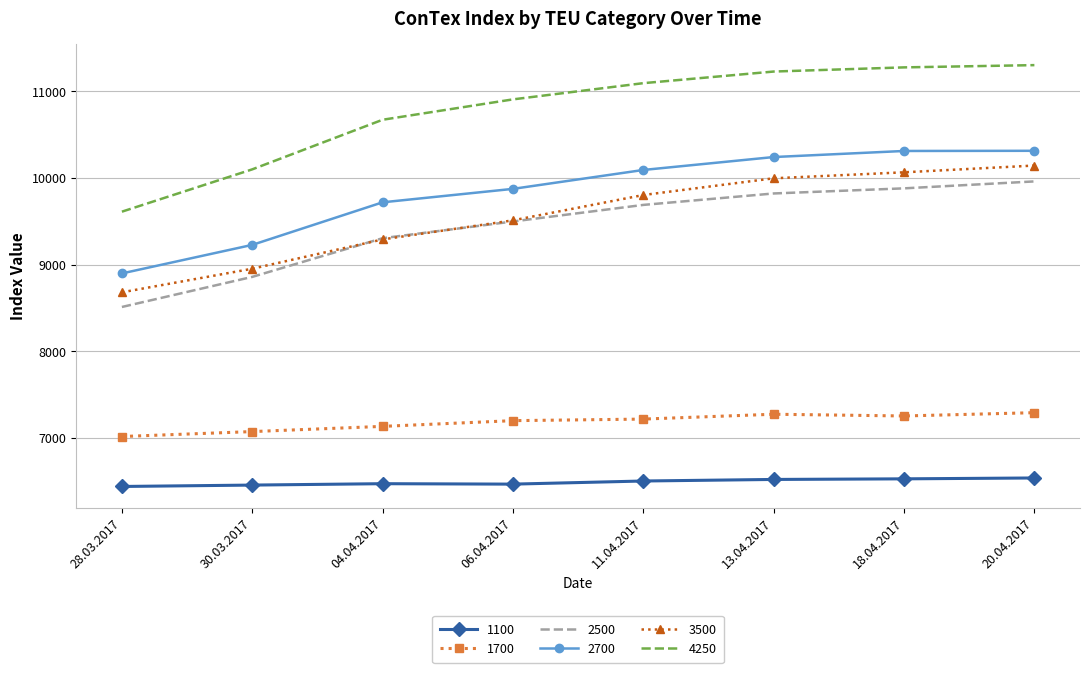

What are all the series names shown in the legend?

1100, 1700, 2500, 2700, 3500, 4250